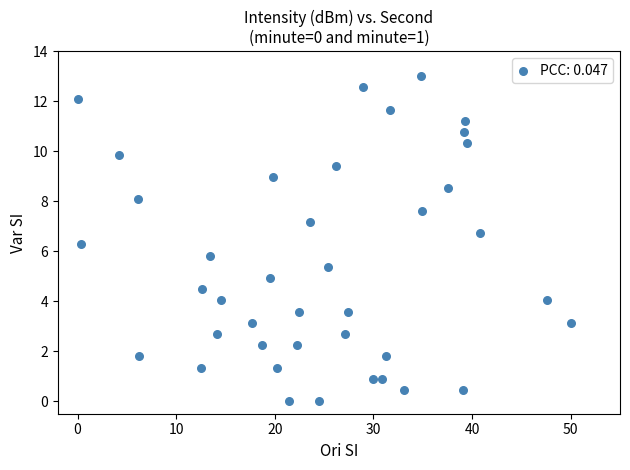

What is the range of X values (max minus min)?

50.0